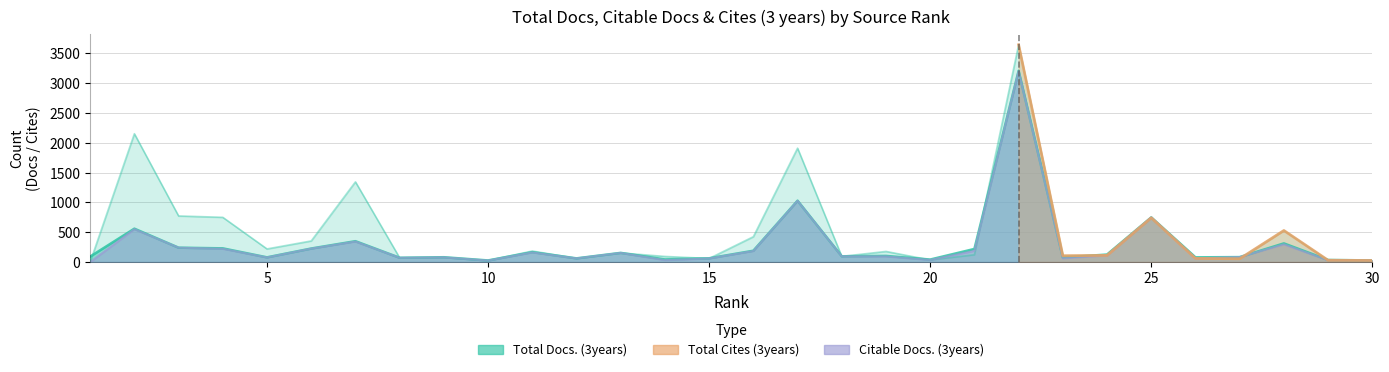

Which has a higher value, 4 or 14?

4